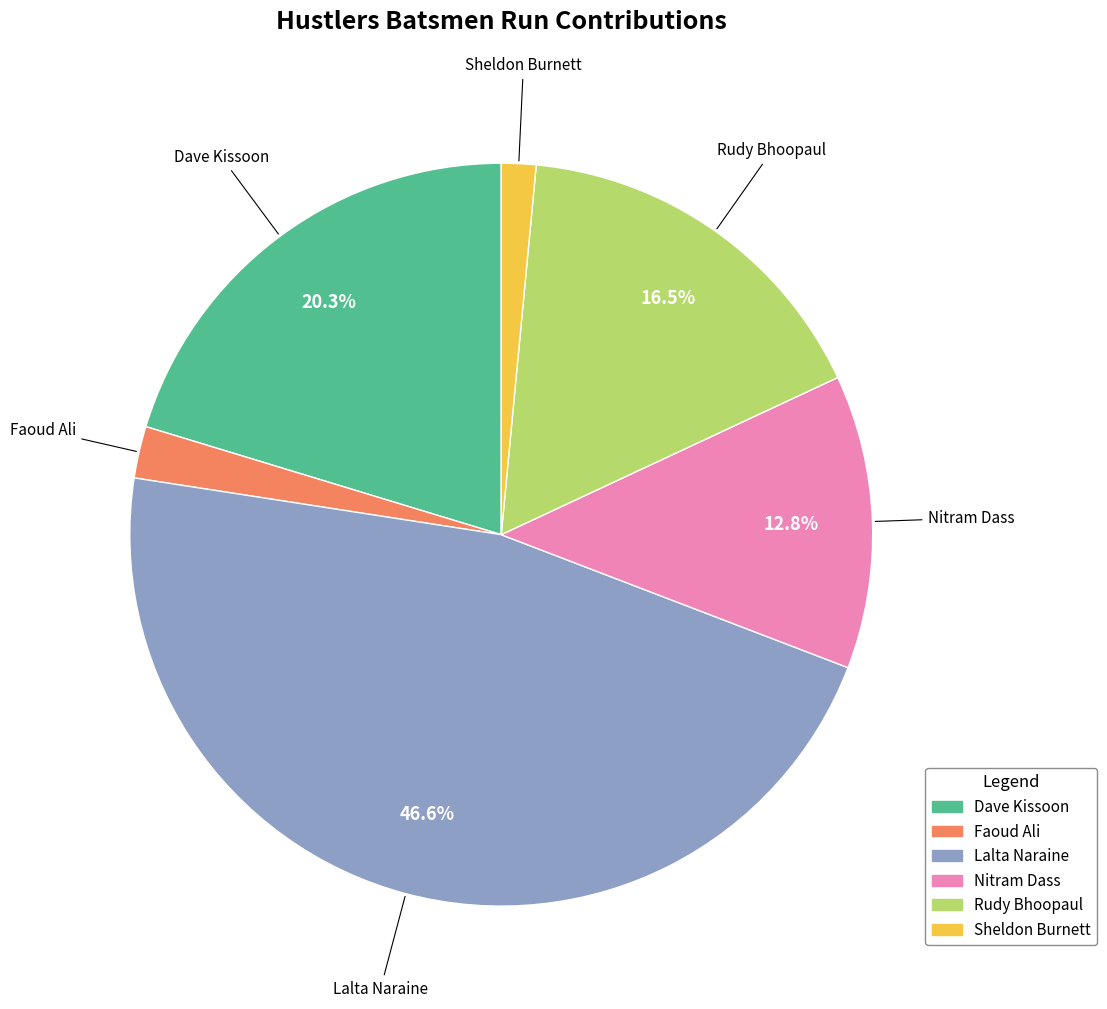

To the nearest percent, what is the difference between the largest and smallest slice percentages?

45%